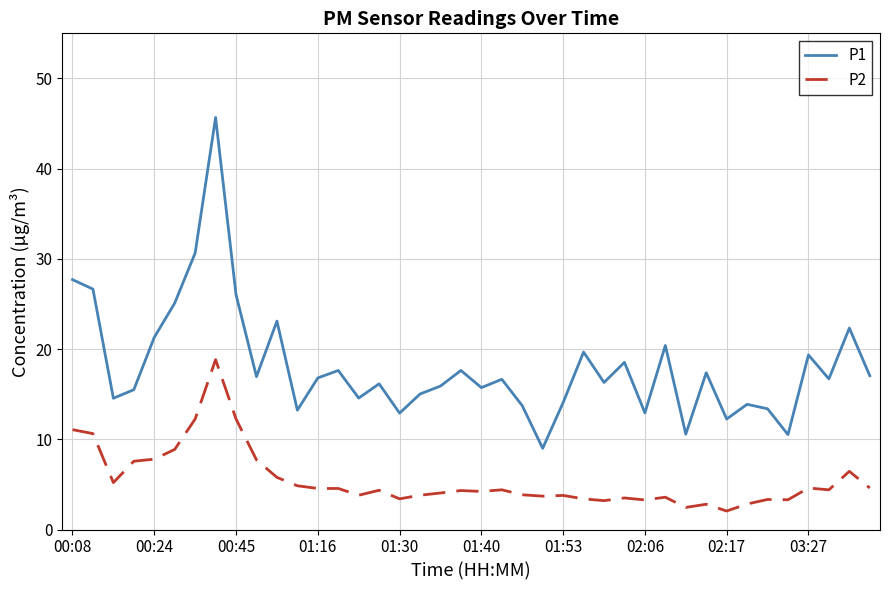

Which series has the widest spread of values?

P1